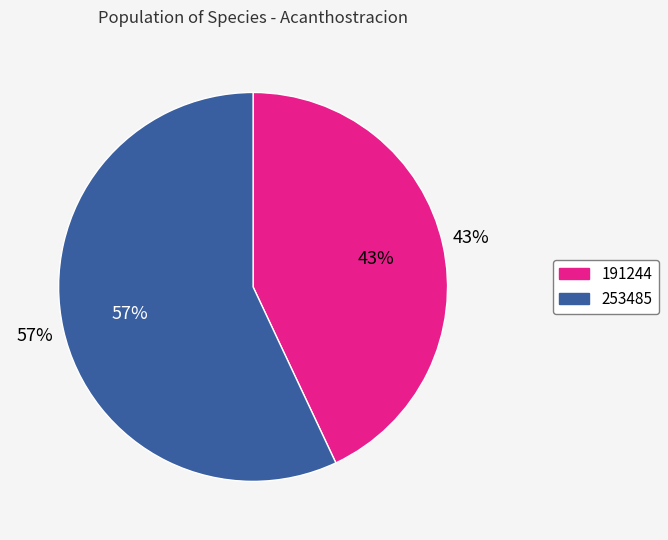

How many segments does this pie chart have?

2